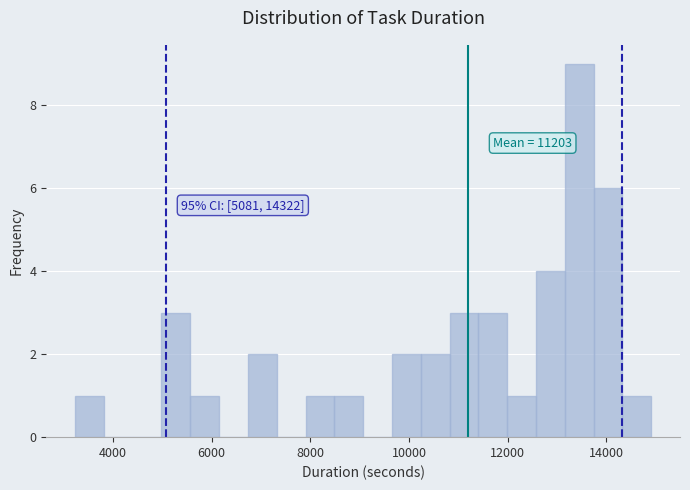

Around what value on the x-axis is the tallest bar? Give the approximate position of its centre, as read against the axis.

13400